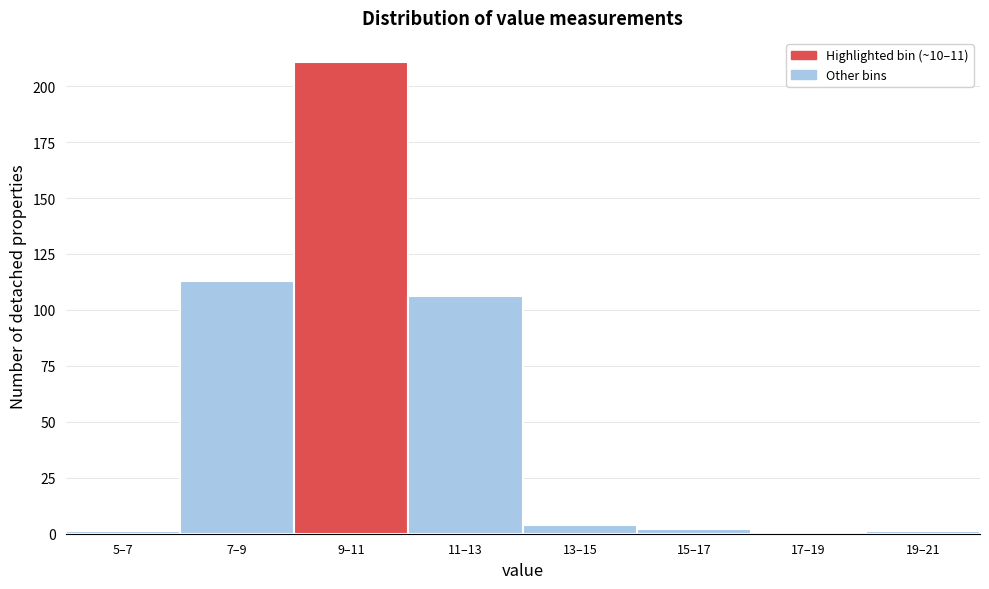

Reading left to right, transcribe all the data shown in this chart.

5–7=1	7–9=113	9–11=211	11–13=106	13–15=4	15–17=2	17–19=0	19–21=1